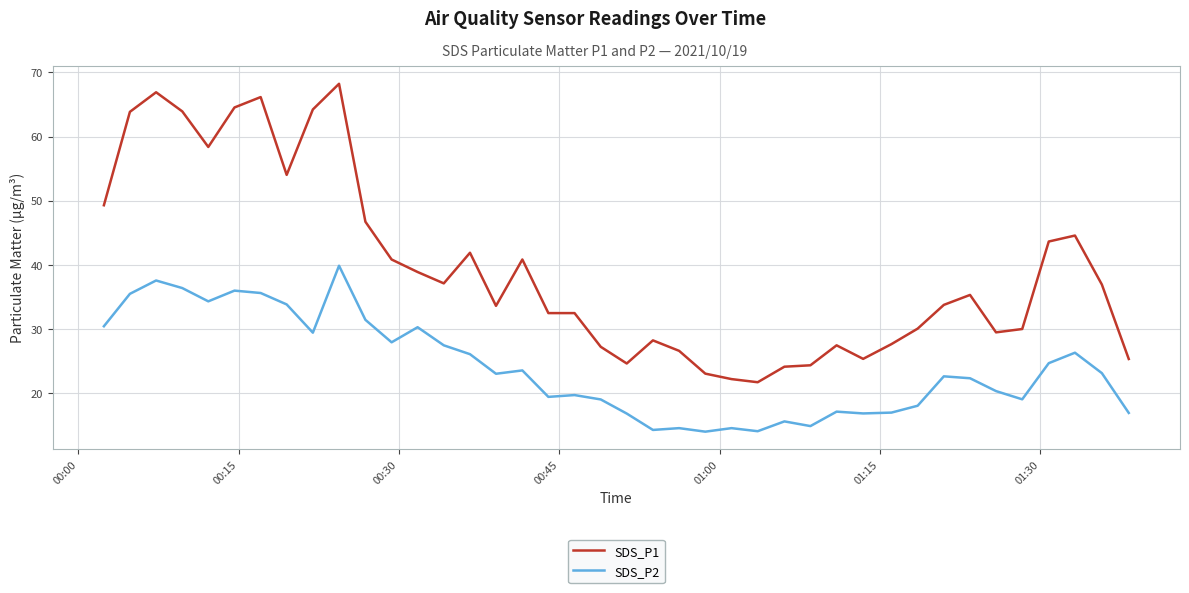

List the series in order of their overall mean, lowest first.

SDS_P2, SDS_P1